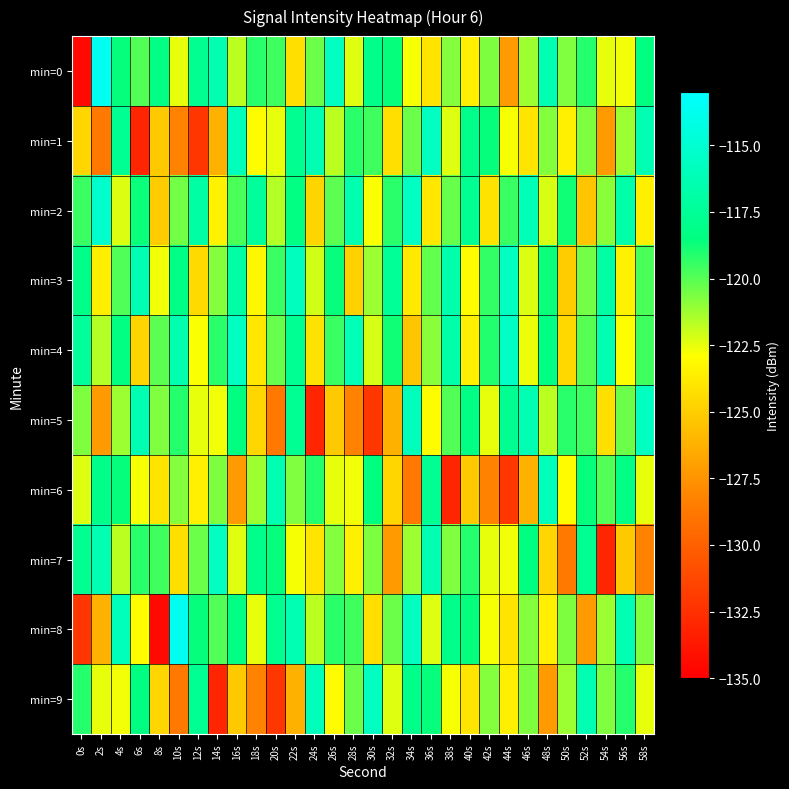

Reading left to right, transcribe all the data shown in this chart.

min=0: 0s=-134.5	2s=-113.6	4s=-118.6	6s=-119.9	8s=-118.3	10s=-122.5	12s=-117.8	14s=-116.3	16s=-121.8	18s=-119.2	20s=-119.6	22s=-124.3	24s=-120.4	26s=-115.7	28s=-122.3	30s=-118.1	32s=-118.6	34s=-122.8	36s=-124.1	38s=-120.8	40s=-123.6	42s=-120.7	44s=-127.2	46s=-121.2	48s=-116.3	50s=-120.7	52s=-119.1	54s=-122.5	56s=-122.7	58s=-118.5
min=1: 0s=-124.7	2s=-128.8	4s=-117.7	6s=-133.0	8s=-125.2	10s=-128.3	12s=-132.2	14s=-126.2	16s=-116.0	18s=-123.0	20s=-122.5	22s=-117.8	24s=-116.3	26s=-121.8	28s=-119.2	30s=-119.6	32s=-124.3	34s=-120.4	36s=-115.7	38s=-122.3	40s=-118.1	42s=-118.6	44s=-122.8	46s=-124.1	48s=-120.8	50s=-123.6	52s=-120.7	54s=-127.2	56s=-121.2	58s=-116.3
min=2: 0s=-119.5	2s=-115.2	4s=-122.3	6s=-118.7	8s=-125.1	10s=-120.5	12s=-116.9	14s=-123.4	16s=-119.8	18s=-117.3	20s=-121.6	22s=-118.4	24s=-124.7	26s=-120.1	28s=-116.5	30s=-122.8	32s=-119.2	34s=-115.6	36s=-123.9	38s=-120.3	40s=-117.7	42s=-124.1	44s=-119.5	46s=-116.1	48s=-122.2	50s=-118.8	52s=-125.4	54s=-120.9	56s=-116.7	58s=-123.5
min=3: 0s=-118.1	2s=-123.6	4s=-119.9	6s=-116.3	8s=-122.7	10s=-118.2	12s=-124.5	14s=-120.8	16s=-116.9	18s=-123.2	20s=-119.5	22s=-115.8	24s=-122.1	26s=-118.6	28s=-124.9	30s=-121.2	32s=-117.5	34s=-123.8	36s=-120.2	38s=-116.6	40s=-123.0	42s=-119.4	44s=-115.7	46s=-122.3	48s=-118.7	50s=-125.1	52s=-120.5	54s=-116.9	56s=-123.4	58s=-119.8
min=4: 0s=-117.3	2s=-121.6	4s=-118.4	6s=-124.7	8s=-120.1	10s=-116.5	12s=-122.8	14s=-119.2	16s=-115.6	18s=-123.9	20s=-120.3	22s=-117.7	24s=-124.1	26s=-119.5	28s=-116.1	30s=-122.2	32s=-118.8	34s=-125.4	36s=-120.9	38s=-116.7	40s=-123.5	42s=-119.1	44s=-115.5	46s=-122.6	48s=-118.3	50s=-124.6	52s=-120.0	54s=-116.4	56s=-122.9	58s=-119.6
min=5: 0s=-120.7	2s=-127.2	4s=-121.2	6s=-116.3	8s=-120.7	10s=-119.1	12s=-122.5	14s=-122.7	16s=-118.5	18s=-124.7	20s=-128.8	22s=-117.7	24s=-133.0	26s=-125.2	28s=-128.3	30s=-132.2	32s=-126.2	34s=-116.0	36s=-123.0	38s=-119.9	40s=-118.3	42s=-122.5	44s=-117.8	46s=-116.3	48s=-121.8	50s=-119.2	52s=-119.6	54s=-124.3	56s=-120.4	58s=-115.7
min=6: 0s=-122.3	2s=-118.1	4s=-118.6	6s=-122.8	8s=-124.1	10s=-120.8	12s=-123.6	14s=-120.7	16s=-127.2	18s=-121.2	20s=-116.3	22s=-120.7	24s=-119.1	26s=-122.5	28s=-122.7	30s=-118.5	32s=-124.7	34s=-128.8	36s=-117.7	38s=-133.0	40s=-125.2	42s=-128.3	44s=-132.2	46s=-126.2	48s=-116.0	50s=-123.0	52s=-118.6	54s=-119.9	56s=-118.3	58s=-122.5
min=7: 0s=-117.8	2s=-116.3	4s=-121.8	6s=-119.2	8s=-119.6	10s=-124.3	12s=-120.4	14s=-115.7	16s=-122.3	18s=-118.1	20s=-118.6	22s=-122.8	24s=-124.1	26s=-120.8	28s=-123.6	30s=-120.7	32s=-127.2	34s=-121.2	36s=-116.3	38s=-120.7	40s=-119.1	42s=-122.5	44s=-122.7	46s=-118.5	48s=-124.7	50s=-128.8	52s=-117.7	54s=-133.0	56s=-125.2	58s=-128.3
min=8: 0s=-132.2	2s=-126.2	4s=-116.0	6s=-123.0	8s=-134.5	10s=-113.6	12s=-118.6	14s=-119.9	16s=-118.3	18s=-122.5	20s=-117.8	22s=-116.3	24s=-121.8	26s=-119.2	28s=-119.6	30s=-124.3	32s=-120.4	34s=-115.7	36s=-122.3	38s=-118.1	40s=-118.6	42s=-122.8	44s=-124.1	46s=-120.8	48s=-123.6	50s=-120.7	52s=-127.2	54s=-121.2	56s=-116.3	58s=-120.7
min=9: 0s=-119.1	2s=-122.5	4s=-122.7	6s=-118.5	8s=-124.7	10s=-128.8	12s=-117.7	14s=-133.0	16s=-125.2	18s=-128.3	20s=-132.2	22s=-126.2	24s=-116.0	26s=-123.0	28s=-120.4	30s=-115.7	32s=-122.3	34s=-118.1	36s=-118.6	38s=-122.8	40s=-124.1	42s=-120.8	44s=-123.6	46s=-120.7	48s=-127.2	50s=-121.2	52s=-116.3	54s=-120.7	56s=-119.1	58s=-122.5